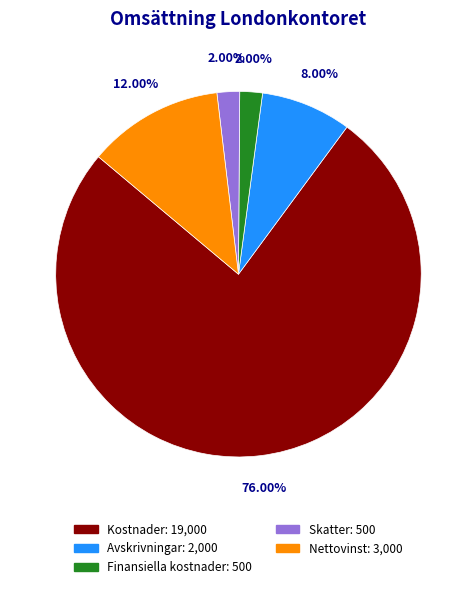

Which category has the biggest portion of the pie?

Kostnader